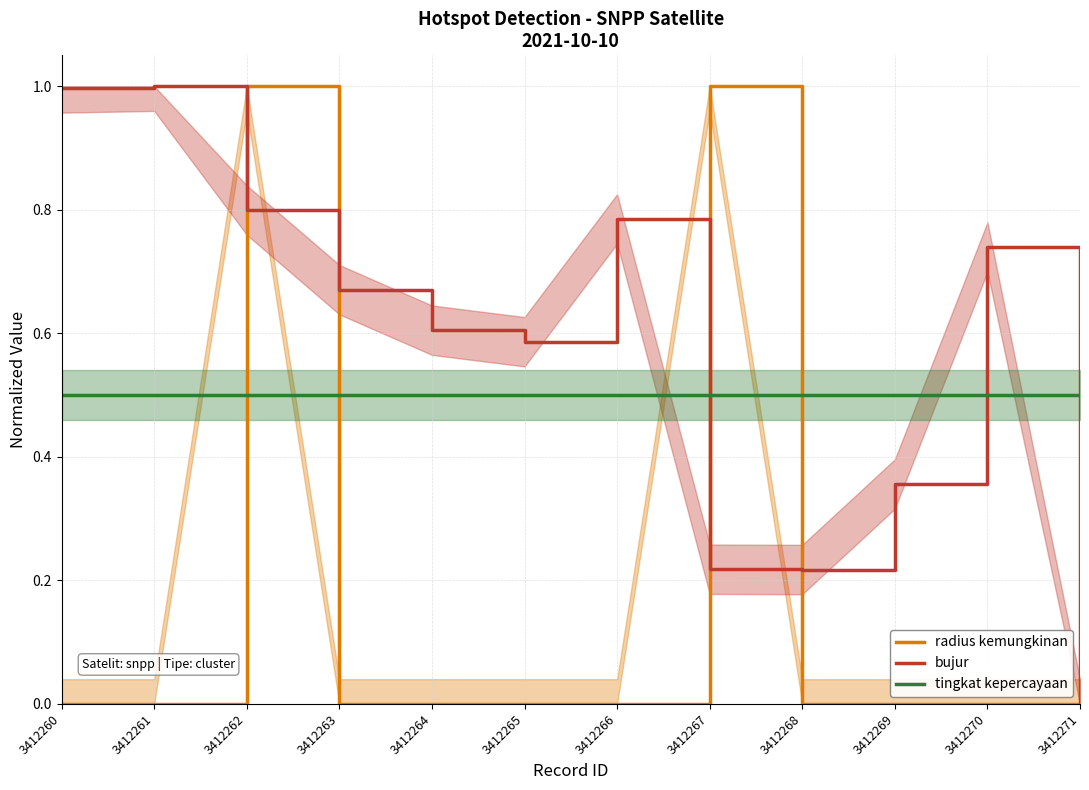

Which series has the widest spread of values?

radius kemungkinan